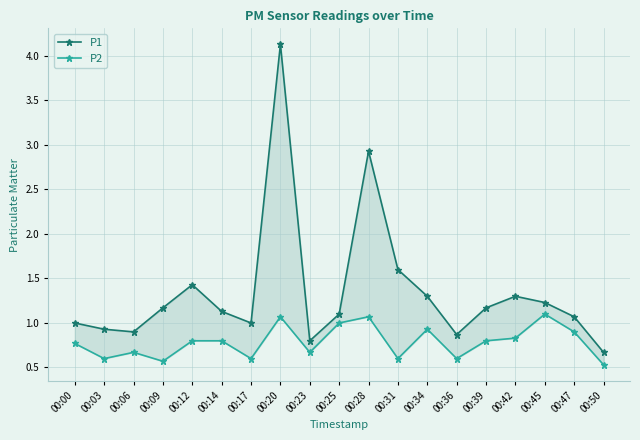

Which series has the largest total across all categories?

P1